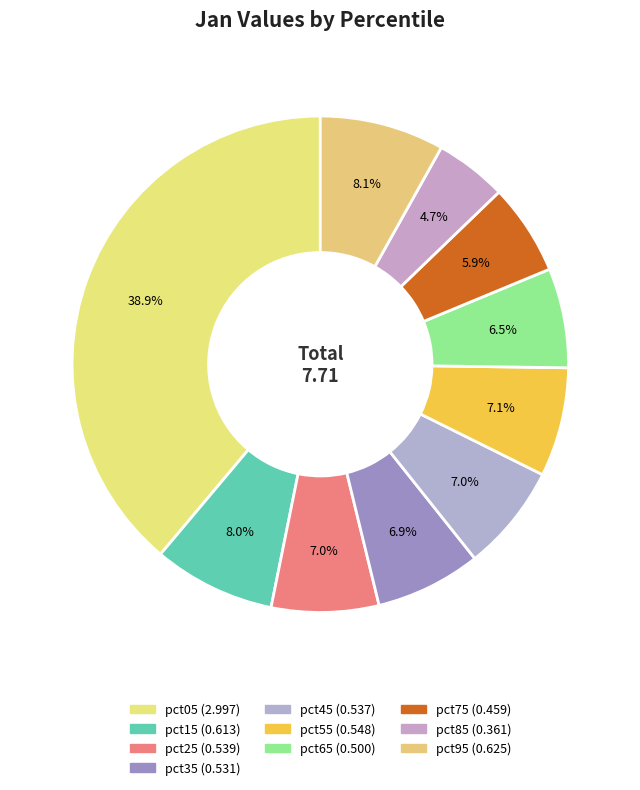

To the nearest percent, what is the combined percentage of pct25 and pct15?

15%